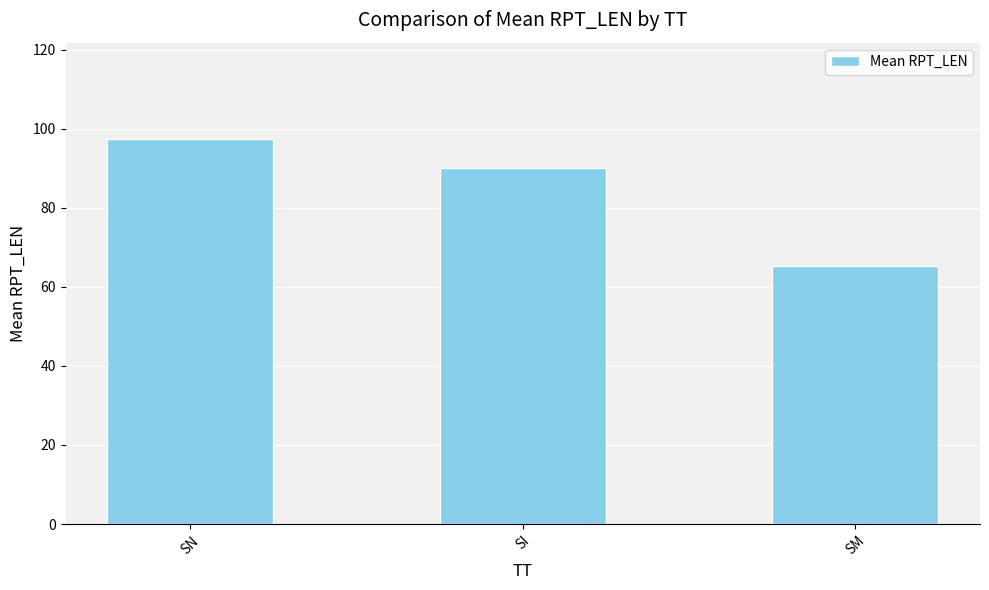

What is the approximate value at SN?

97.4